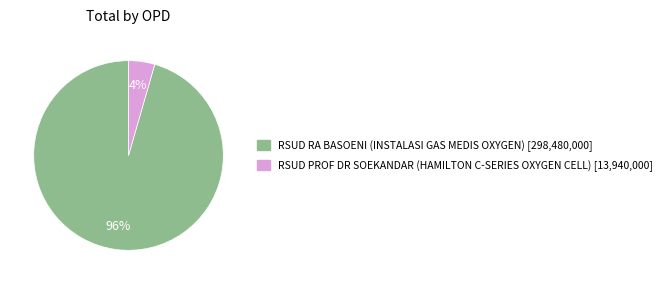

How many segments does this pie chart have?

2